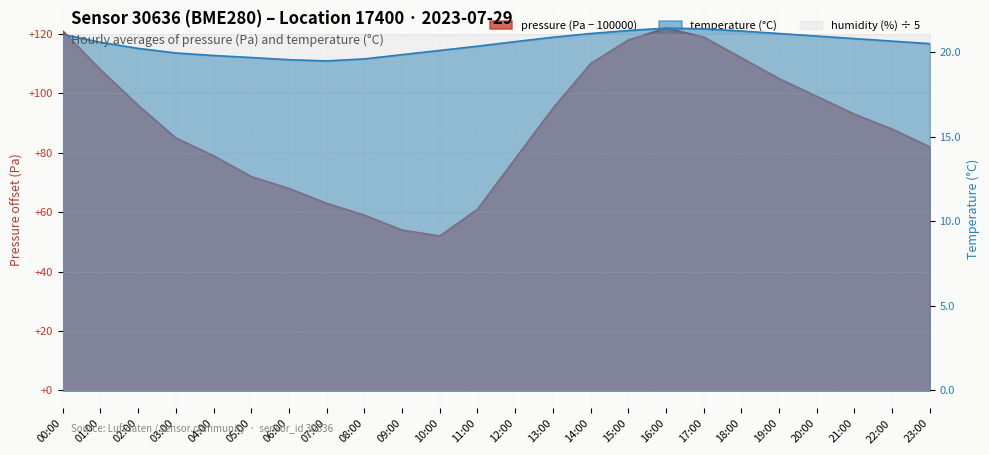

Reading left to right, what are all the values shown in this chart?

pressure: 121.0	108.0	96.0	85.0	79.0	72.0	68.0	63.0	59.0	54.0	52.0	61.0	78.0	95.0	110.0	118.0	122.0	119.0	112.0	105.0	99.0	93.0	88.0	82.0
temperature: 21.1	20.6	20.2	19.9	19.8	19.7	19.6	19.5	19.6	19.9	20.1	20.4	20.6	20.9	21.1	21.3	21.4	21.4	21.2	21.1	20.9	20.8	20.6	20.5